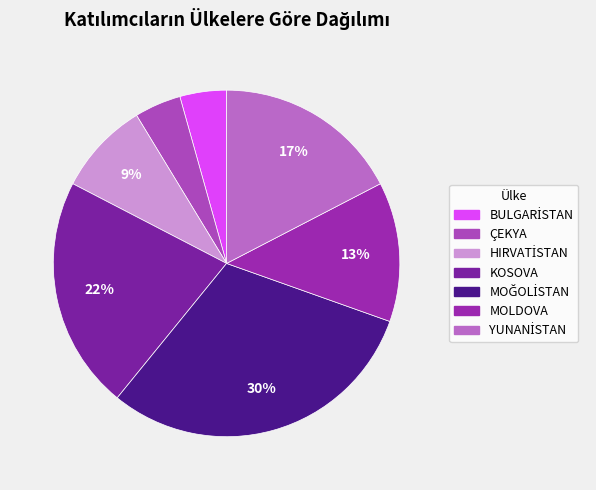

Between KOSOVA and BULGARİSTAN, which is larger?

KOSOVA